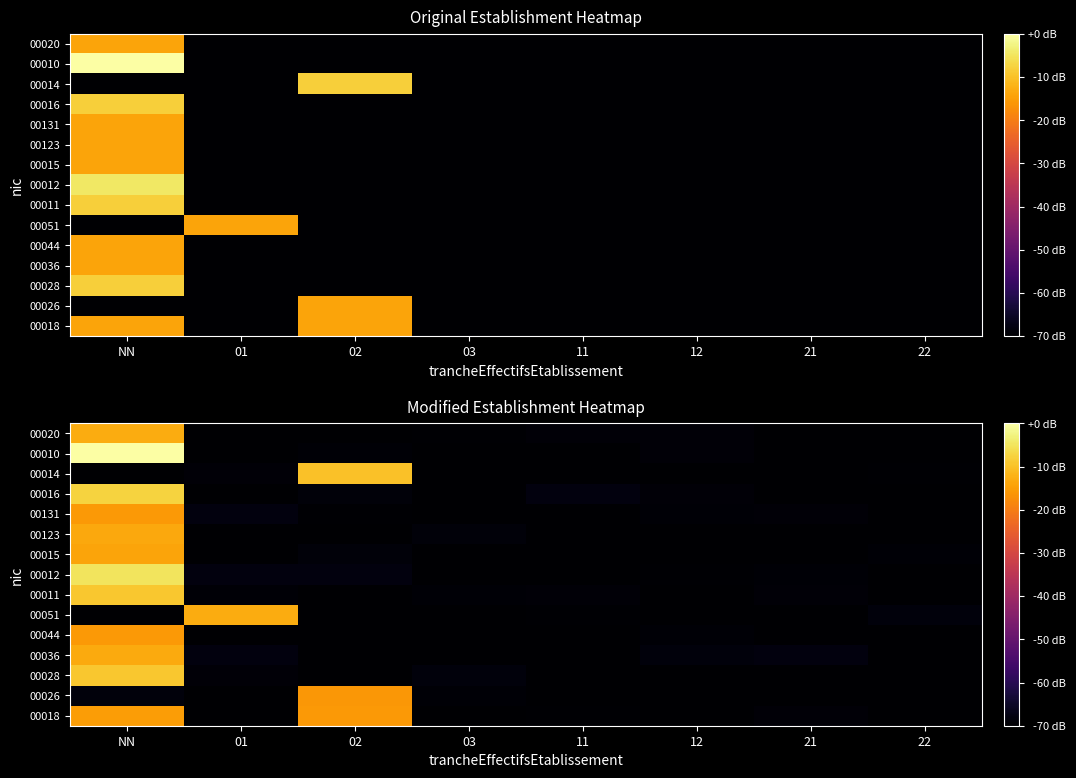

At how many categories does at least one series exceed -37?

3